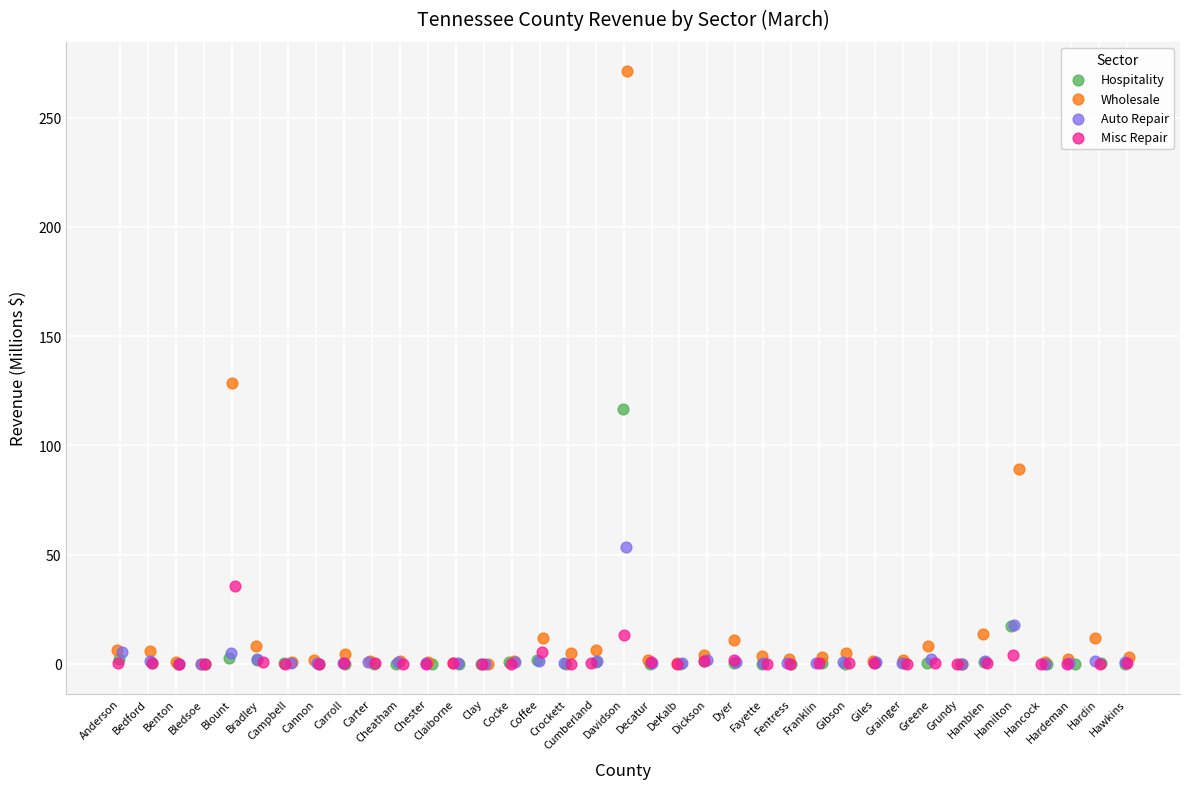

Which series reaches the maximum Y coordinate?

Wholesale